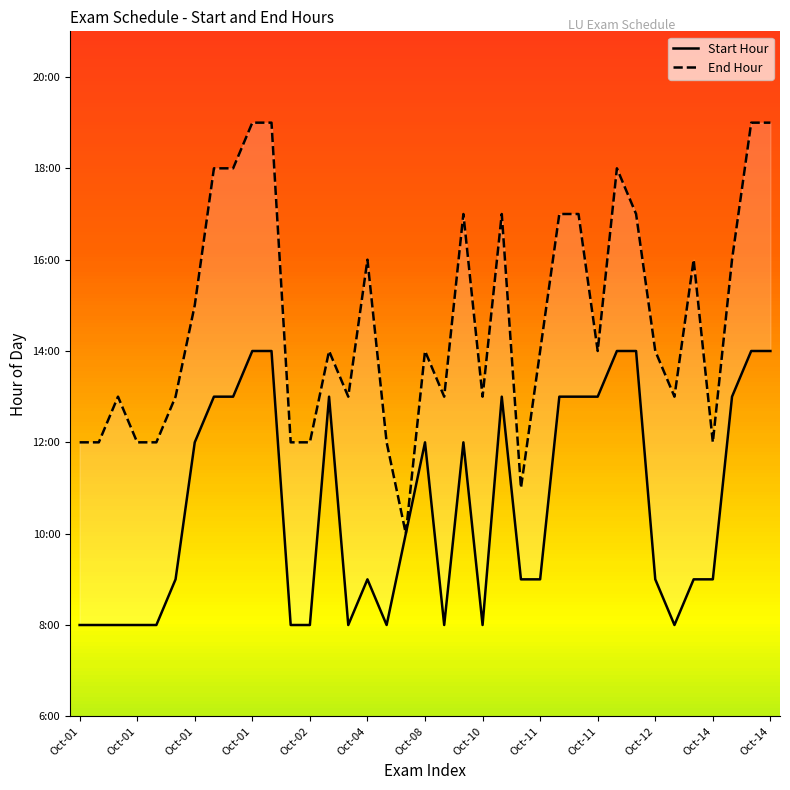

At how many categories does at least one series exceed 14?

16